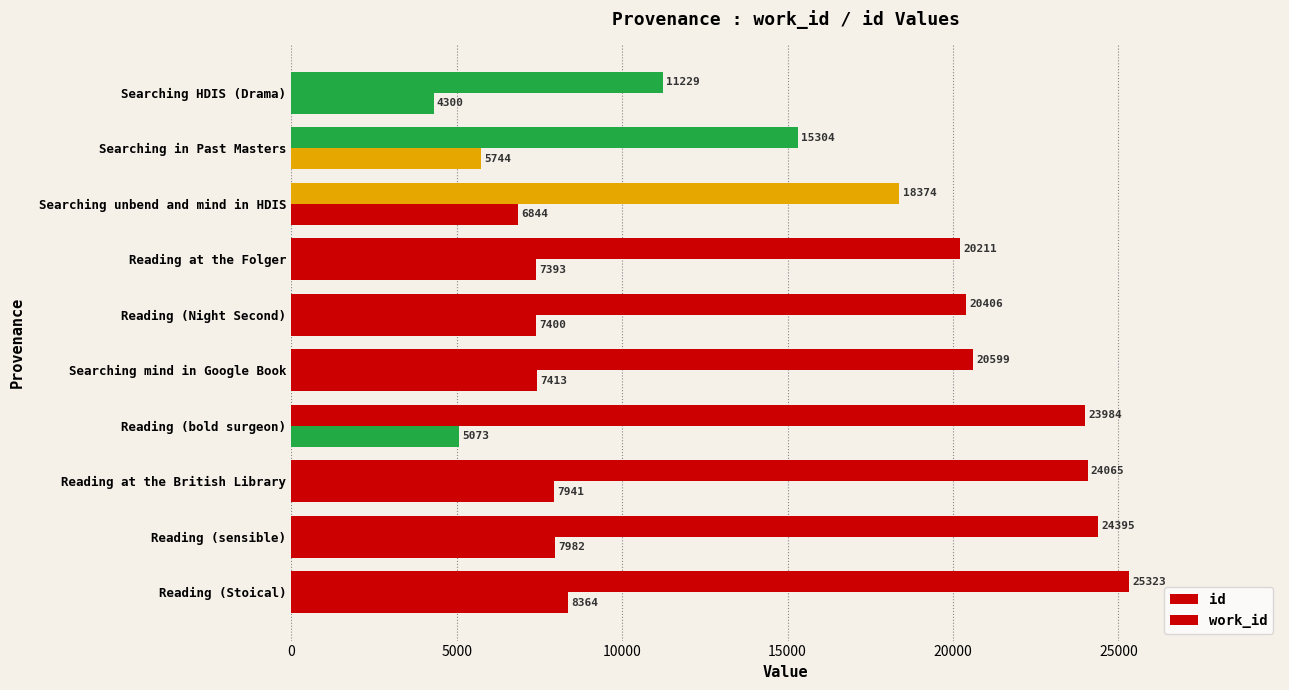

How many categories are shown in the chart?

10